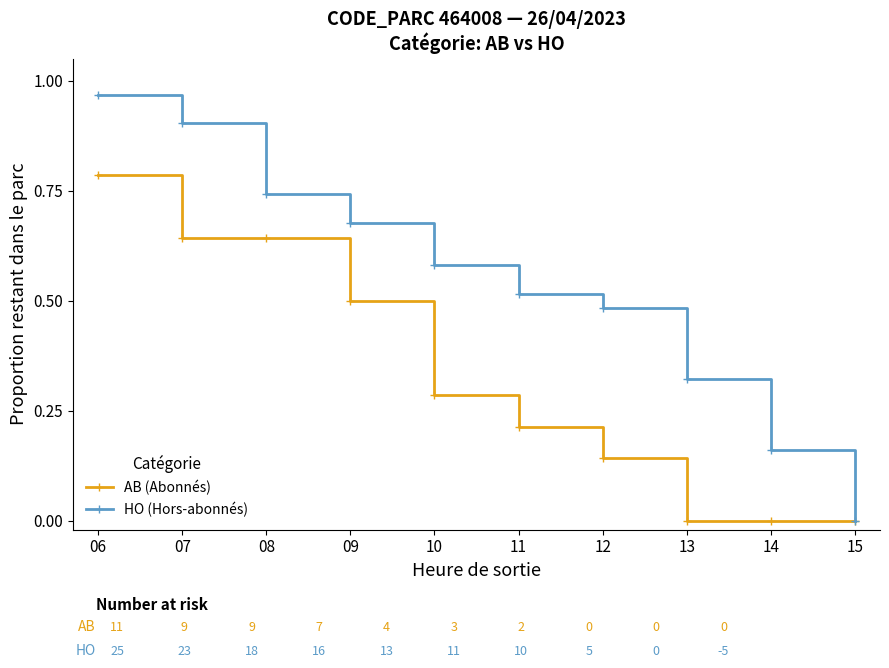

List the series in order of their overall mean, lowest first.

AB (Abonnés), HO (Hors-abonnés)